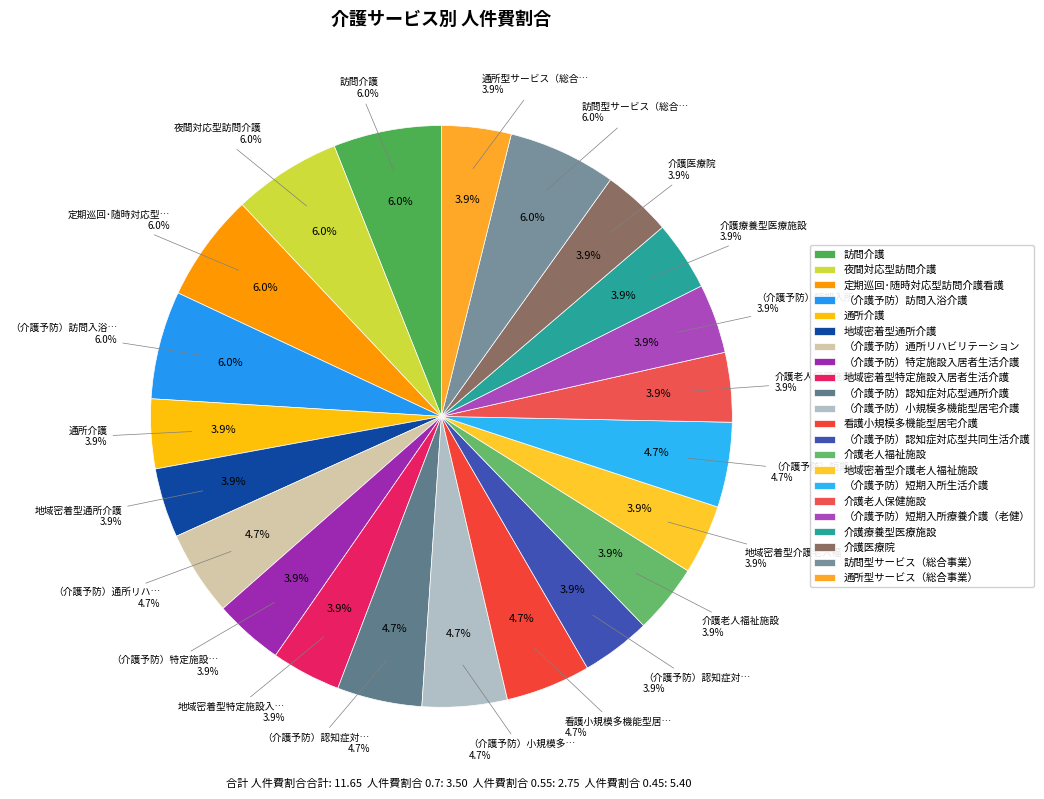

Which slice is the largest?

訪問介護